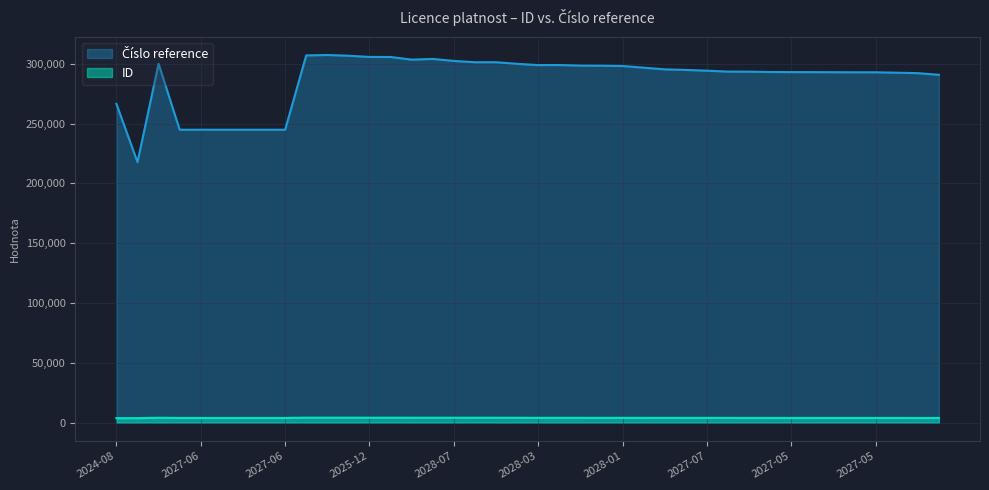

Which series has the largest total across all categories?

Číslo reference